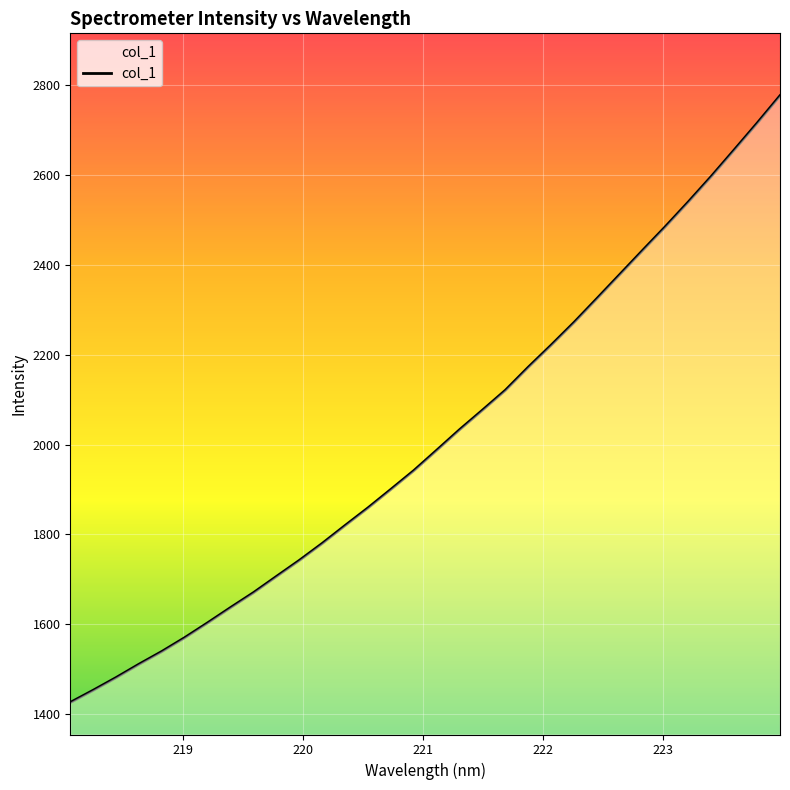

What is the minimum value shown in the chart?

1426.1